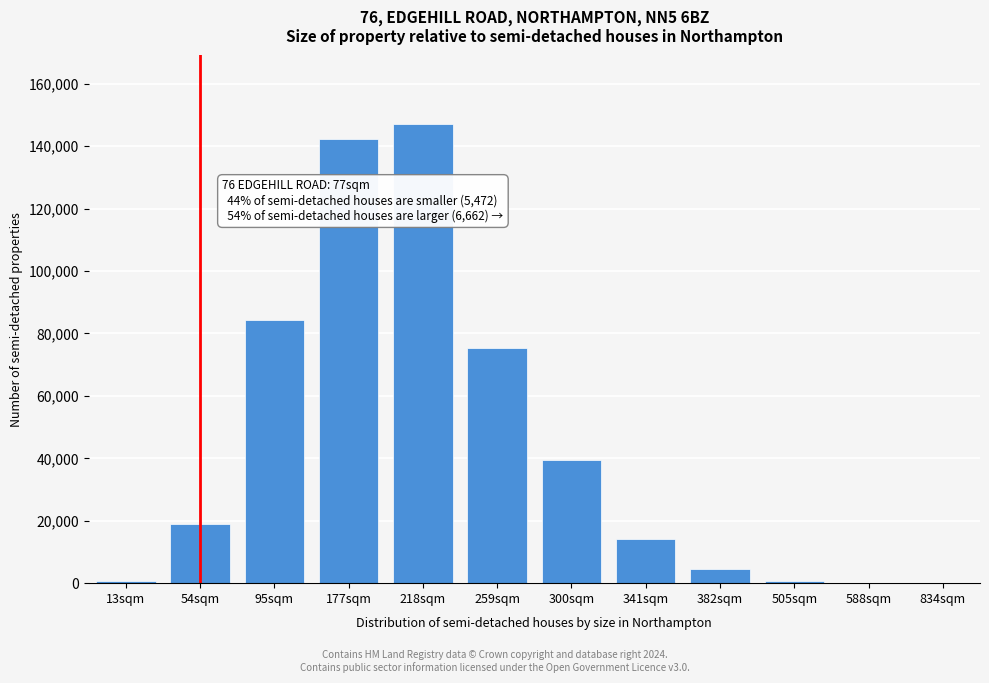

Is it true that the value at 95sqm is 84334?

True